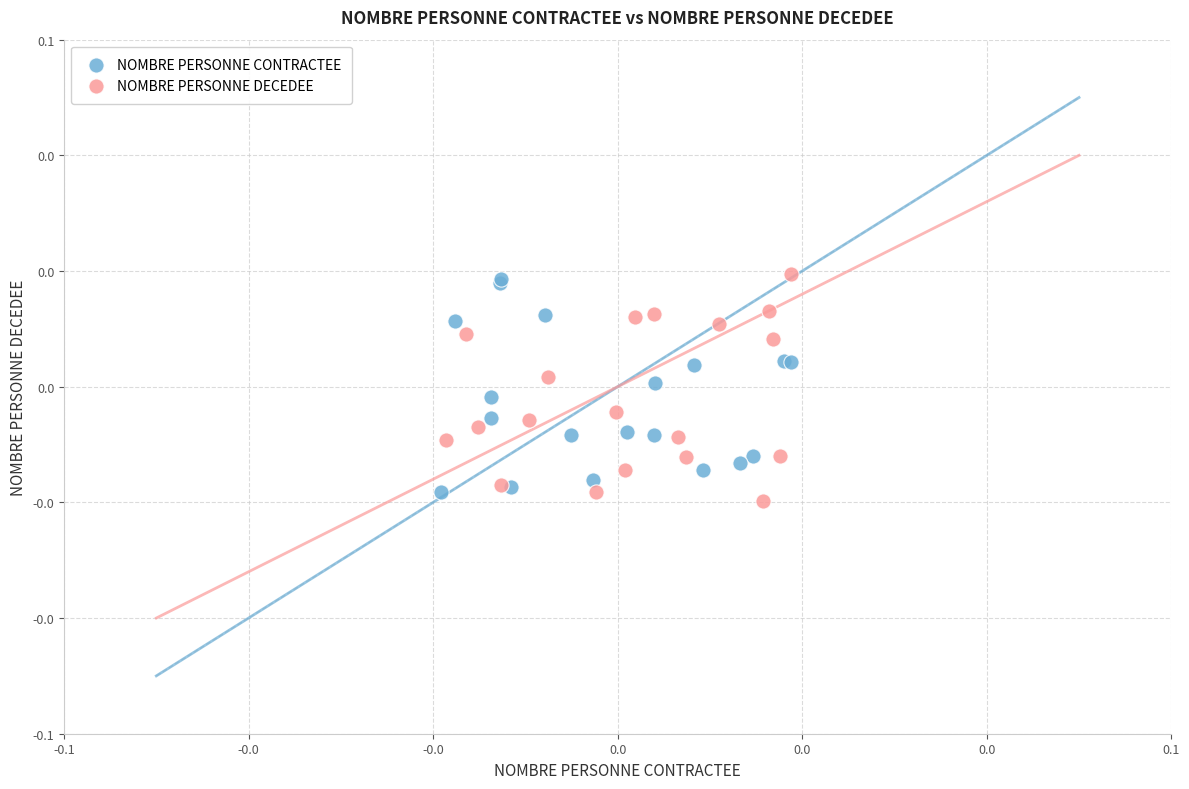

Which series contains the lowest Y value?

NOMBRE PERSONNE DECEDEE